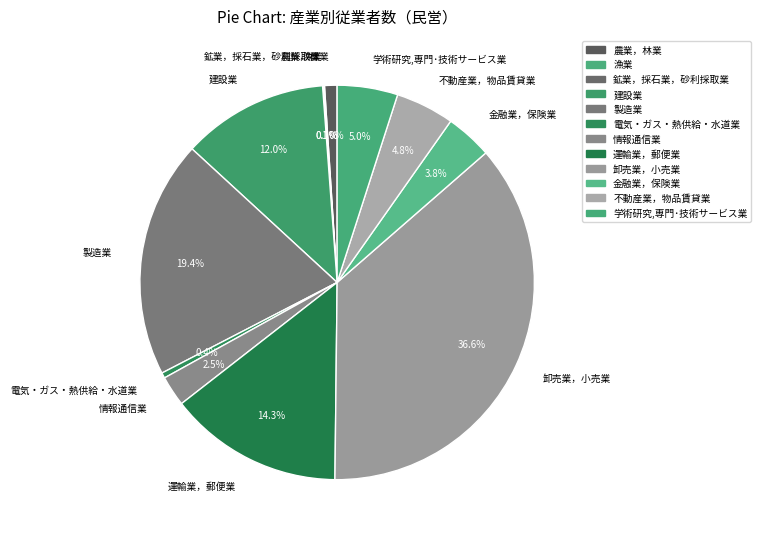

To the nearest percent, what is the difference between the 不動産業，物品賃貸業 and 卸売業，小売業 slice percentages?

32%